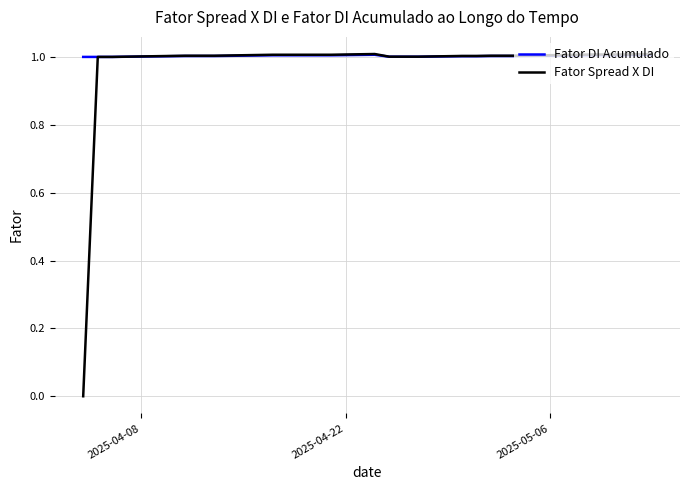

What is the highest value of the Fator Spread X DI series?

1.0